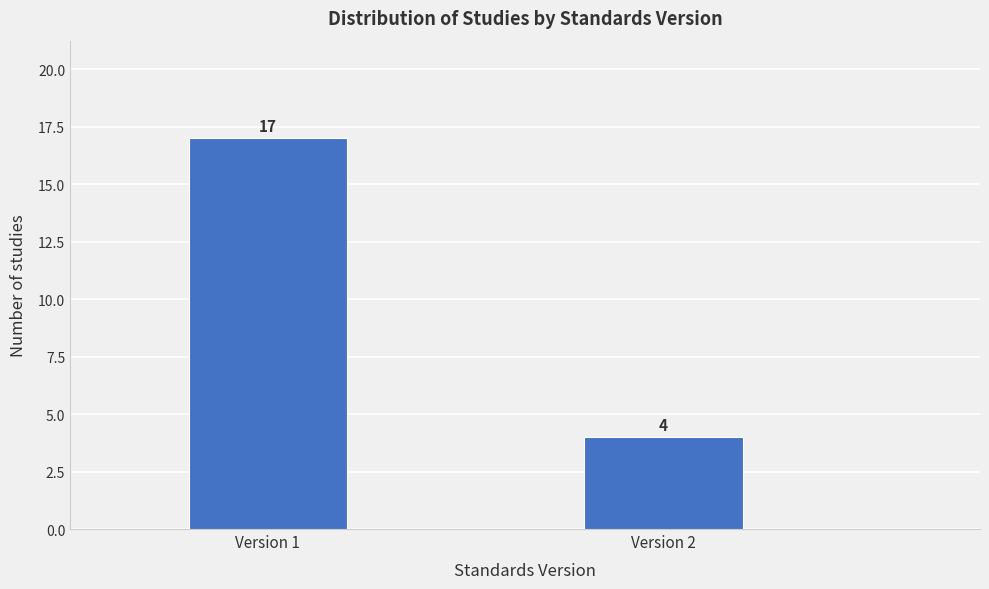

Reading left to right, transcribe all the data shown in this chart.

17	4